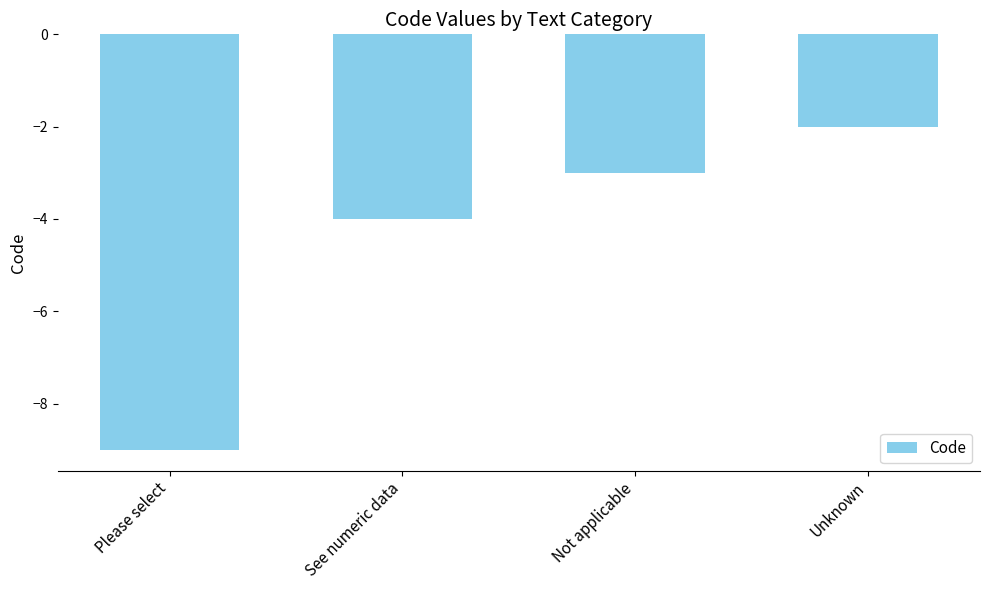

What is the difference between the values at Please select and See numeric data?

5